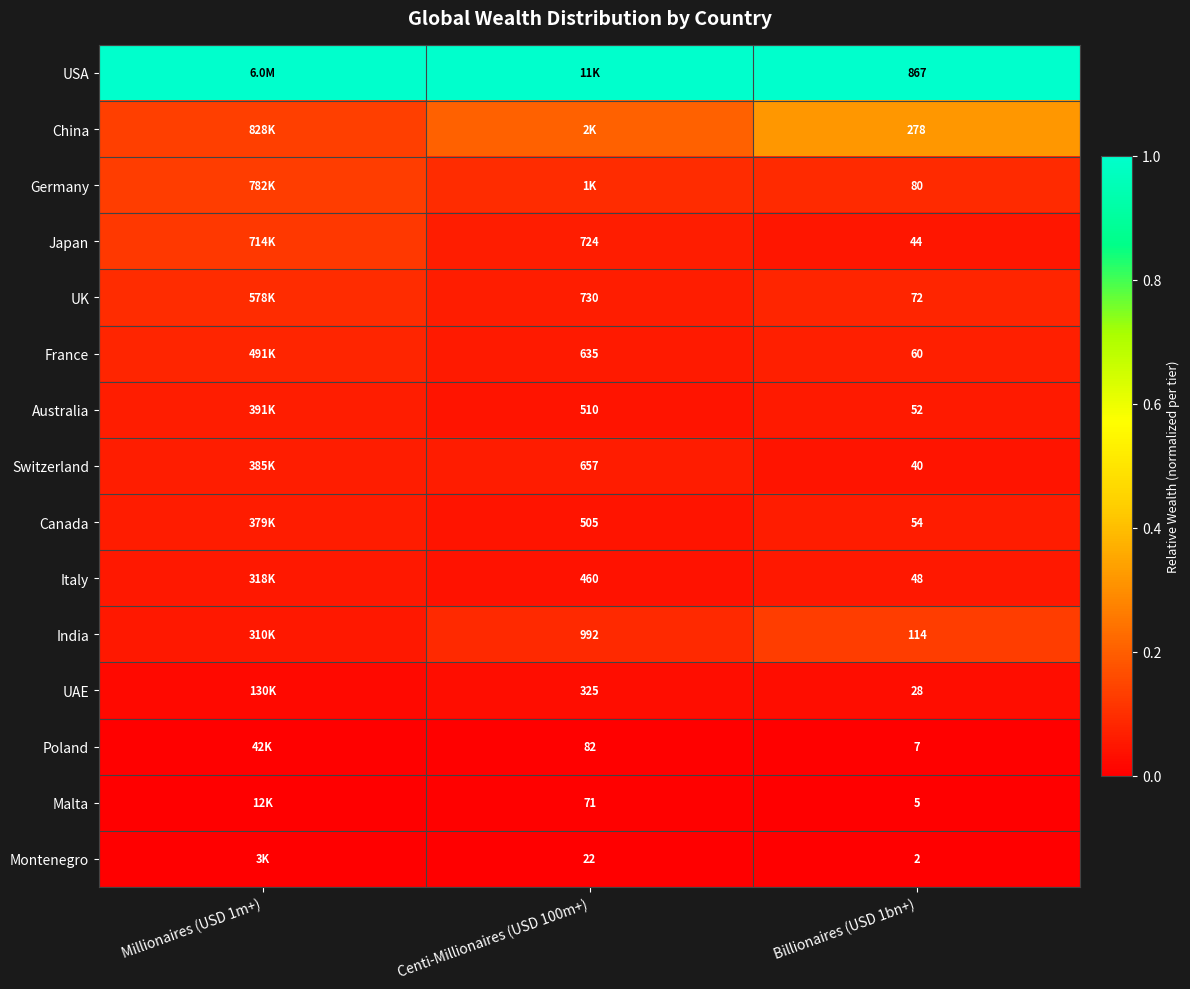

Is the value of France at Billionaires (USD 1bn+) greater than the value of Japan at Centi-Millionaires (USD 100m+)?

No